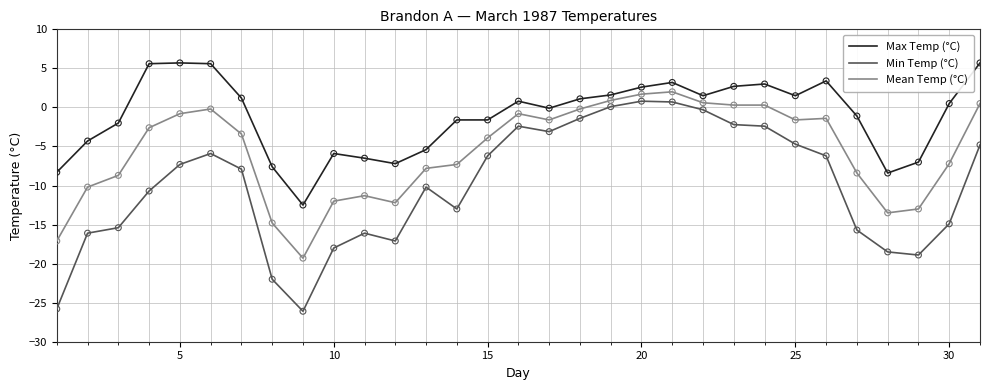

Which series has the widest spread of values?

Min Temp (°C)